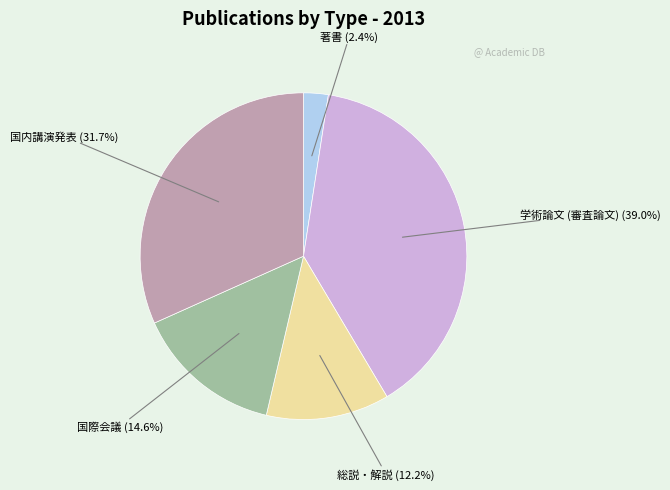

To the nearest percent, what is the average slice percentage?

20%